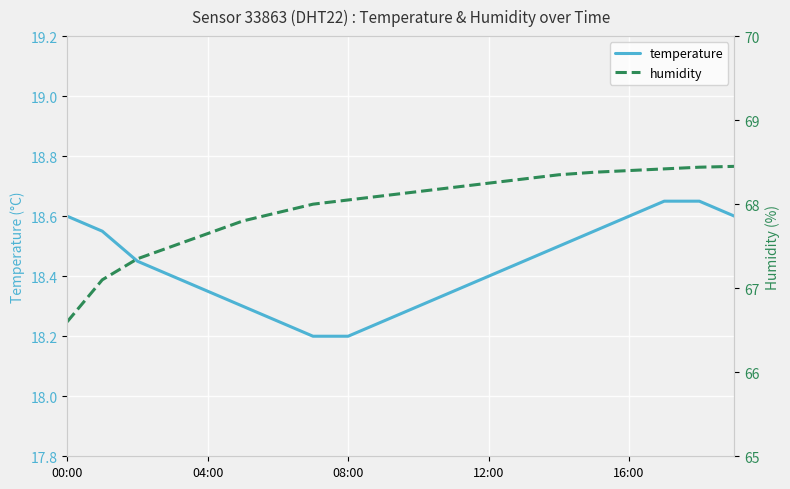

At which label is temperature closest to 18?

7